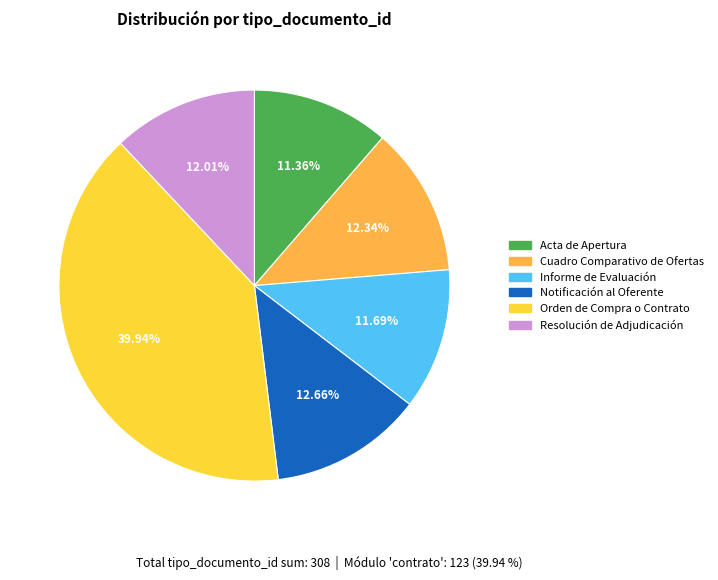

Do Orden de Compra o Contrato and Acta de Apertura together represent more than half of the pie?

Yes